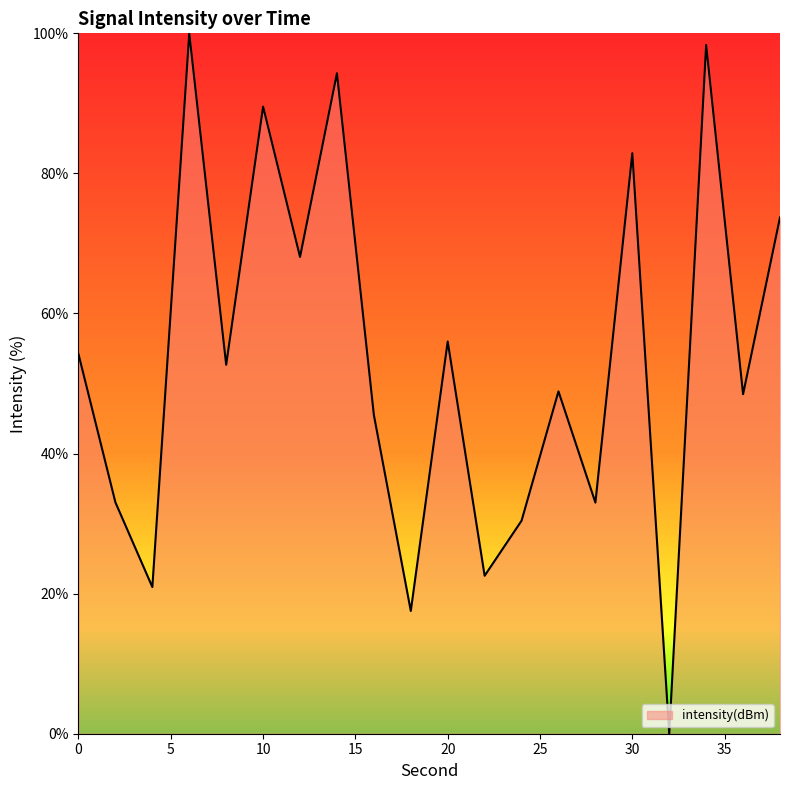

What is the greatest value displayed?

100.0